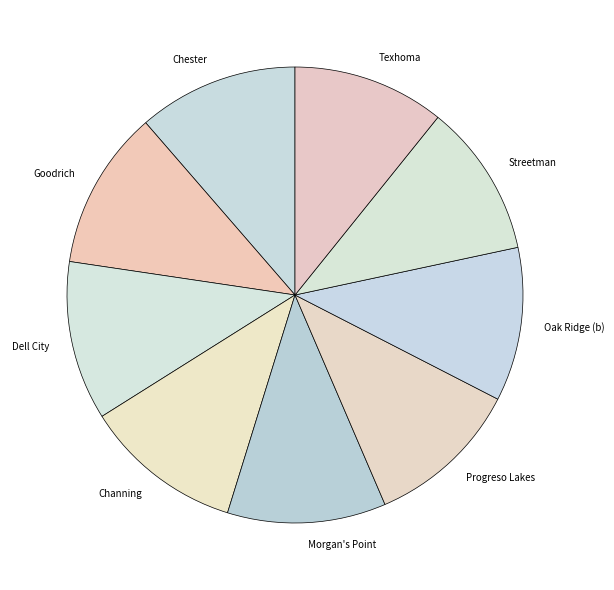

Is the sum of Channing and Streetman greater than half?

No